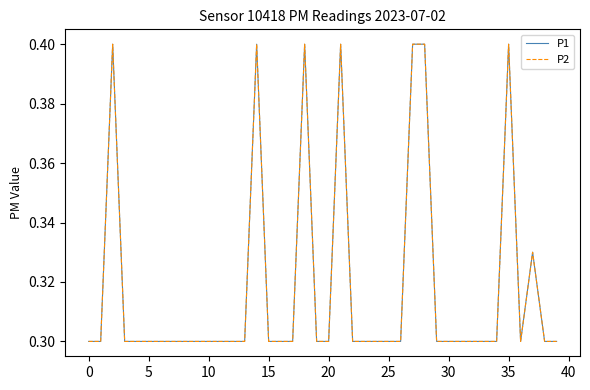

What is the value of the P1 point at the 29th from the left?

0.4